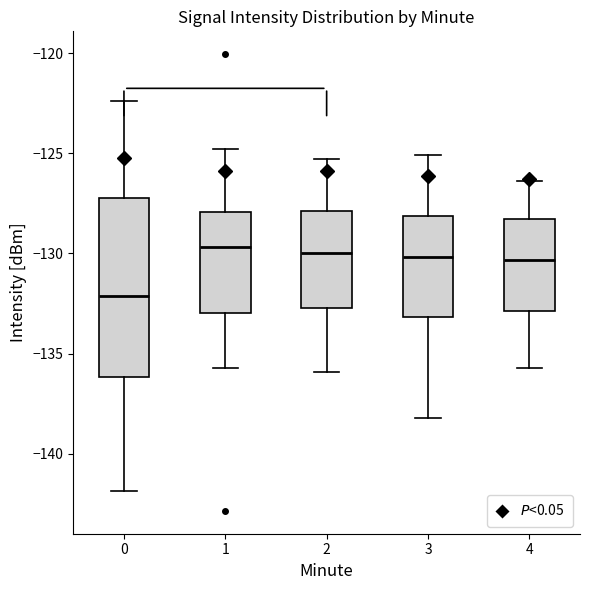

Reading left to right, transcribe this box plot: for each box, give where its median line is, the range the box spans, and where its two whiskers end, as read against the y-axis. The values are not printed on the chart, so give them approximately, as read against the axis.

0: median -132.0, box -136.0 to -127.5, whiskers -142.0 to -122.5
1: median -129.5, box -133.0 to -128.0, whiskers -135.5 to -125.0
2: median -130.0, box -132.5 to -128.0, whiskers -136.0 to -125.5
3: median -130.0, box -133.0 to -128.0, whiskers -138.0 to -125.0
4: median -130.5, box -133.0 to -128.5, whiskers -135.5 to -126.5